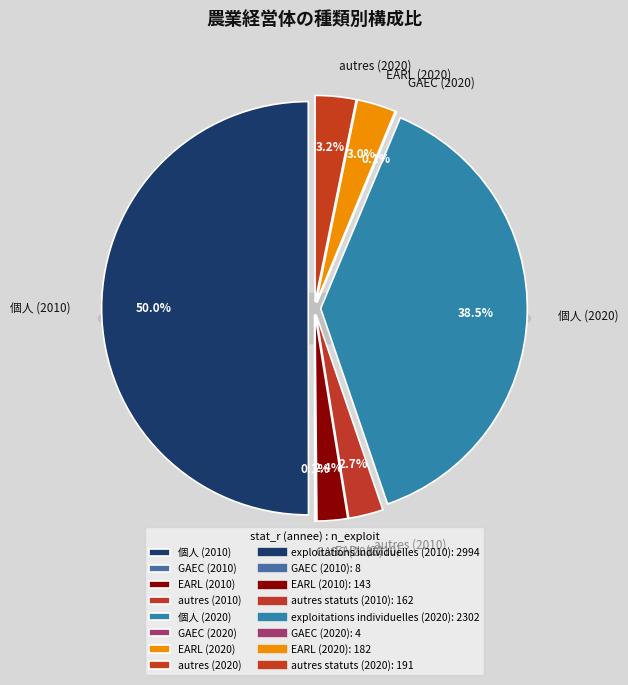

To the nearest percent, what is the difference between the largest and smallest slice percentages?

50%